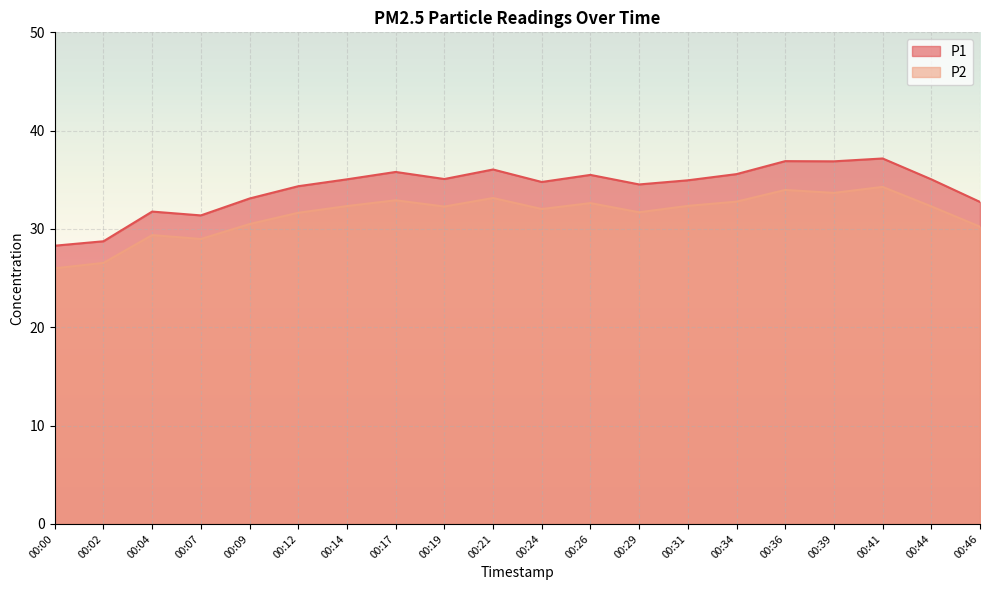

True or false: P2 and P1 cross at least once.

False